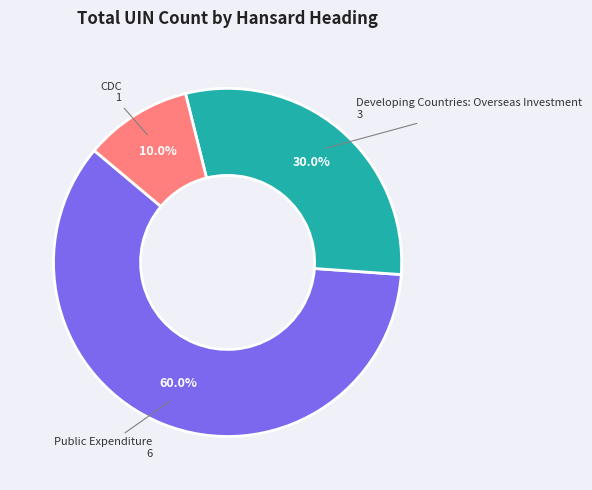

Does any single category account for the majority?

Yes